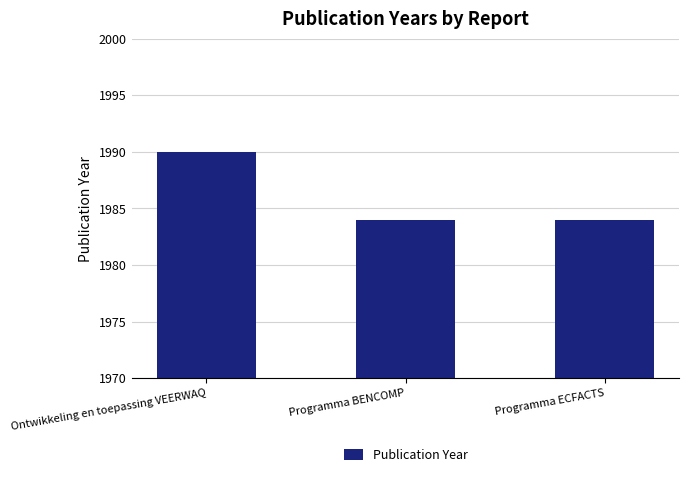

What is the label of the 1st bar from the left?

Ontwikkeling en toepassing VEERWAQ